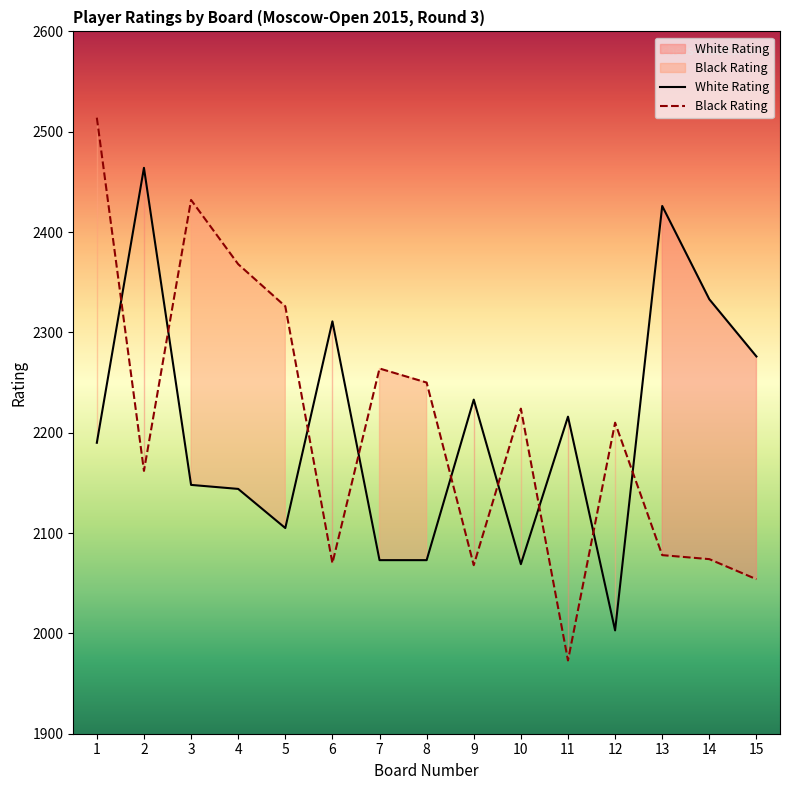

Reading left to right, extract all data points from this chart.

White Rating: 1=2190	2=2464	3=2148	4=2144	5=2105	6=2311	7=2073	8=2073	9=2233	10=2069	11=2216	12=2003	13=2426	14=2333	15=2276
Black Rating: 1=2514	2=2162	3=2432	4=2368	5=2326	6=2070	7=2264	8=2250	9=2068	10=2224	11=1973	12=2210	13=2078	14=2074	15=2054